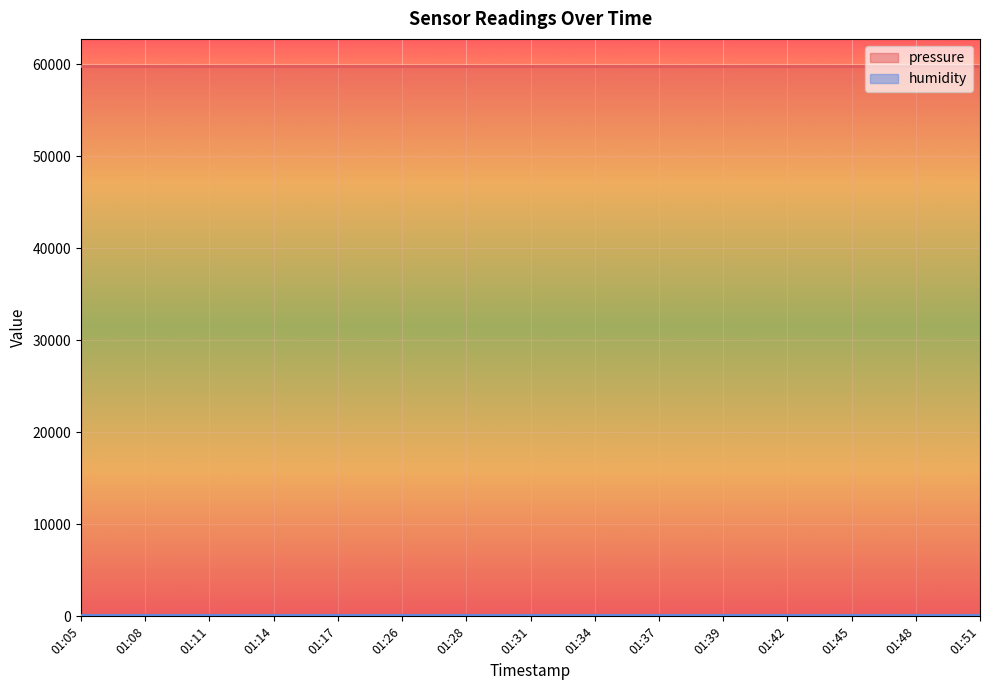

Does the chart display data point markers on the line(s)?

No